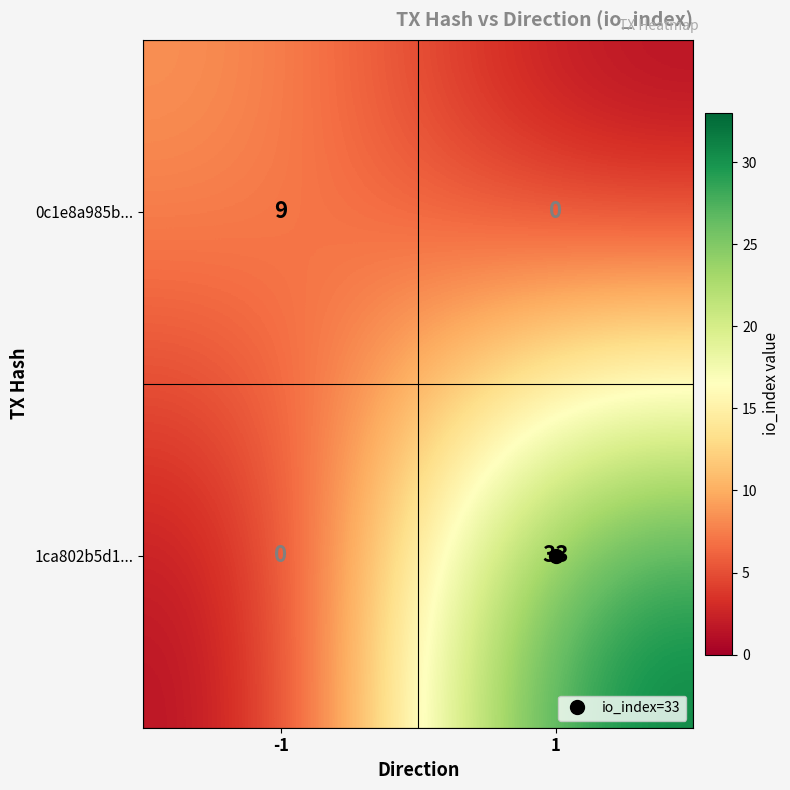

List the series in order of their peak value, highest first.

1ca802b5d1..., 0c1e8a985b...